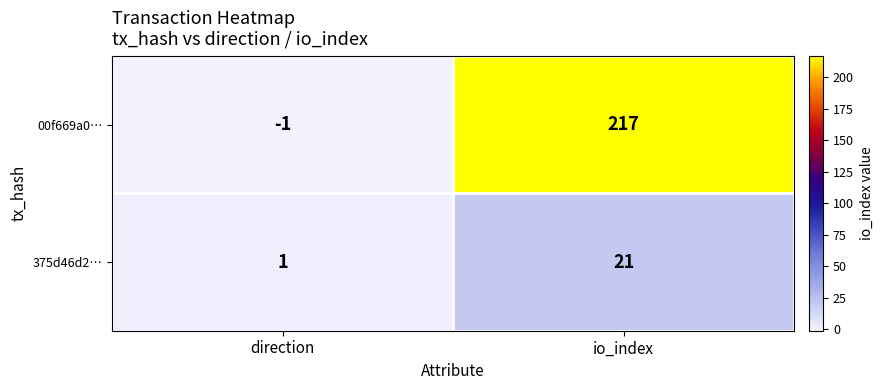

At which category does the chart reach its peak across all series?

io_index